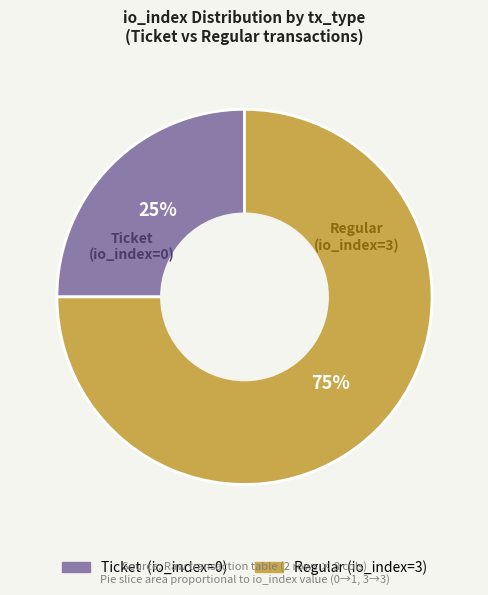

Is the sum of Ticket (io_index=0) and Regular (io_index=3) greater than half?

Yes